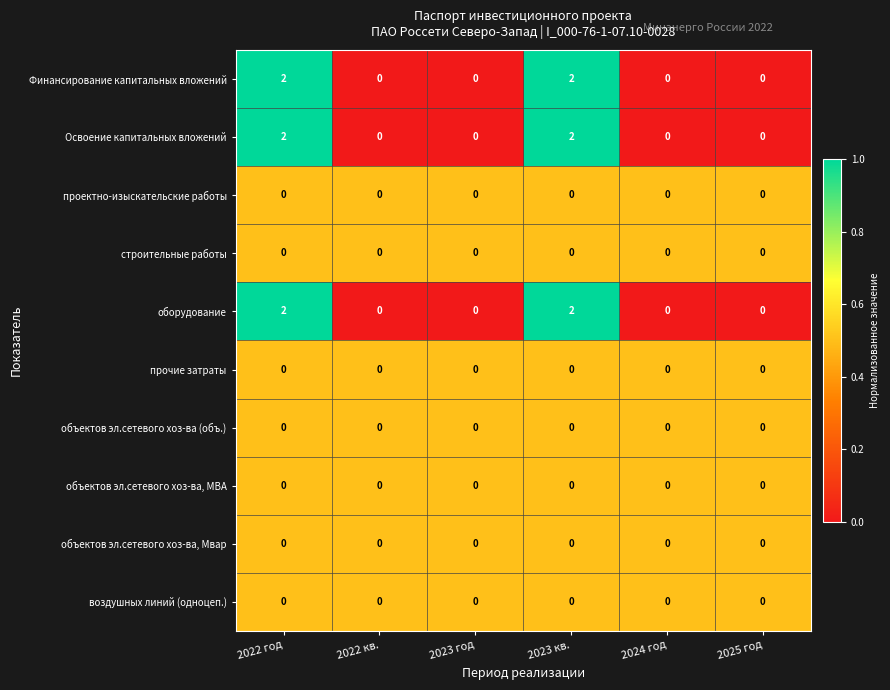

True or false: проектно-изыскательские работы has a value of 0 at 2025 год.

True